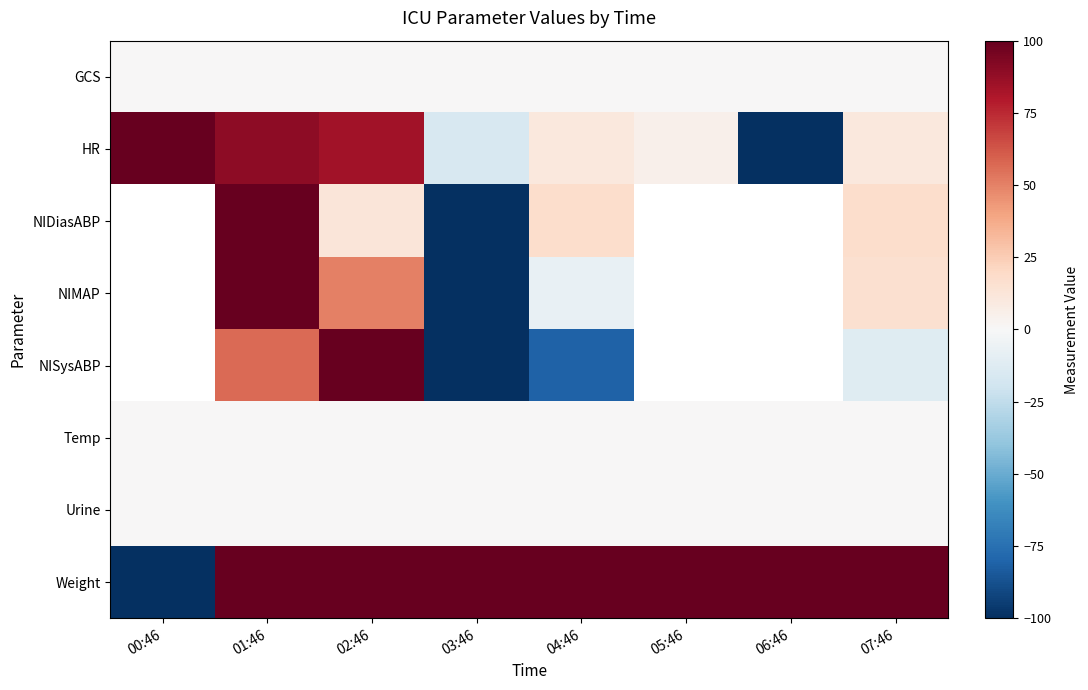

Which category has the highest value in the Urine series?

00:46